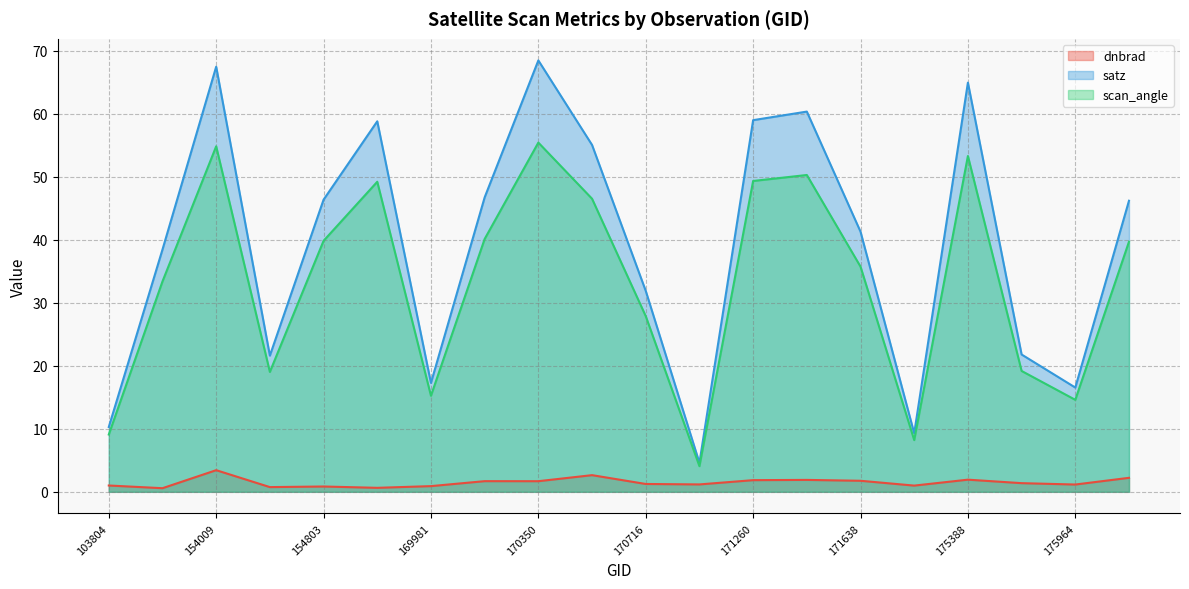

What is the smallest value displayed?

0.6